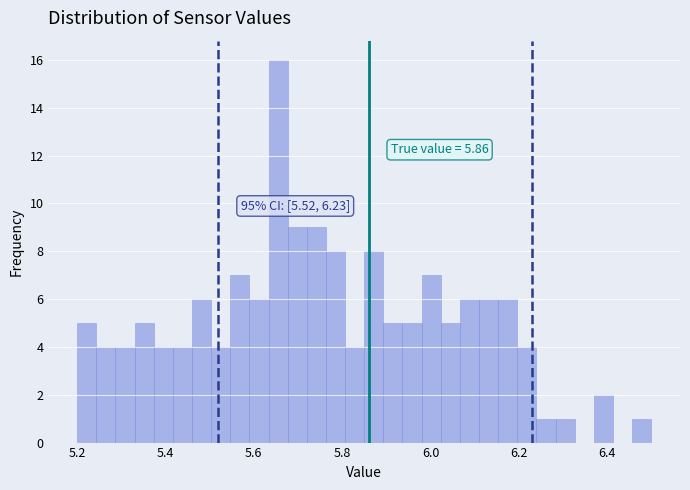

Read against the x-axis, roughly where is the centre of the tallest bar?

5.66